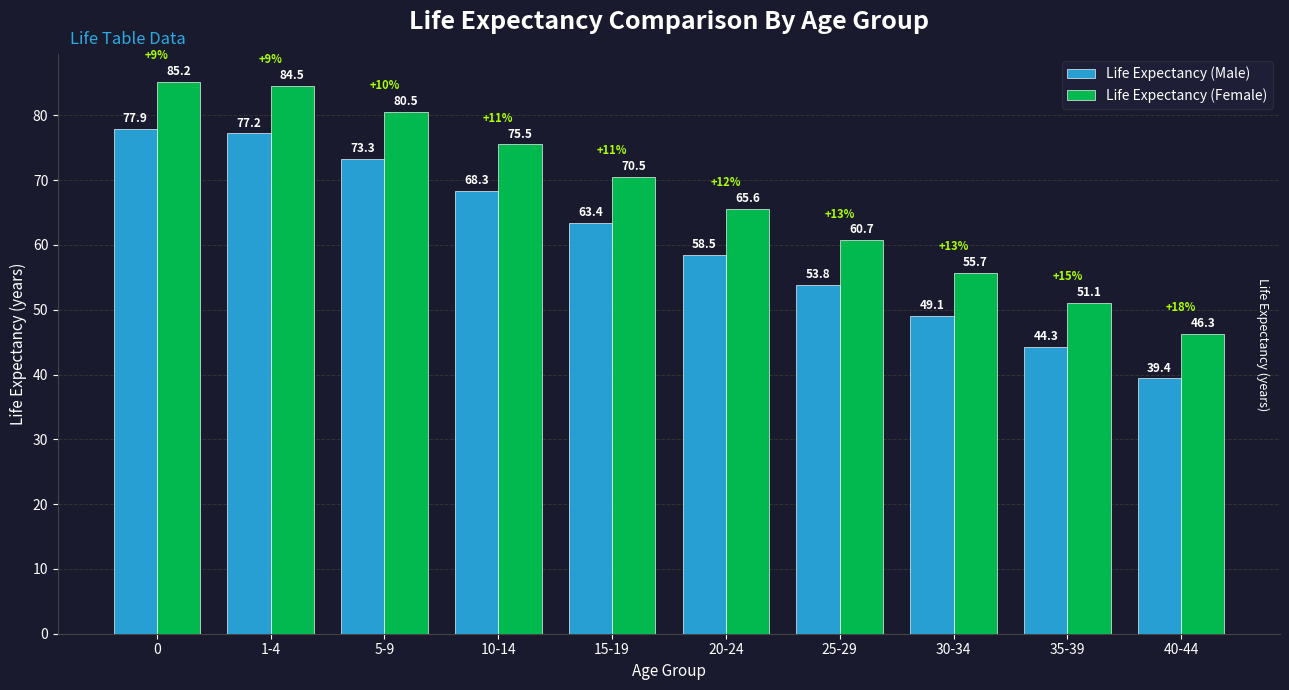

How many groups of bars are there?

10